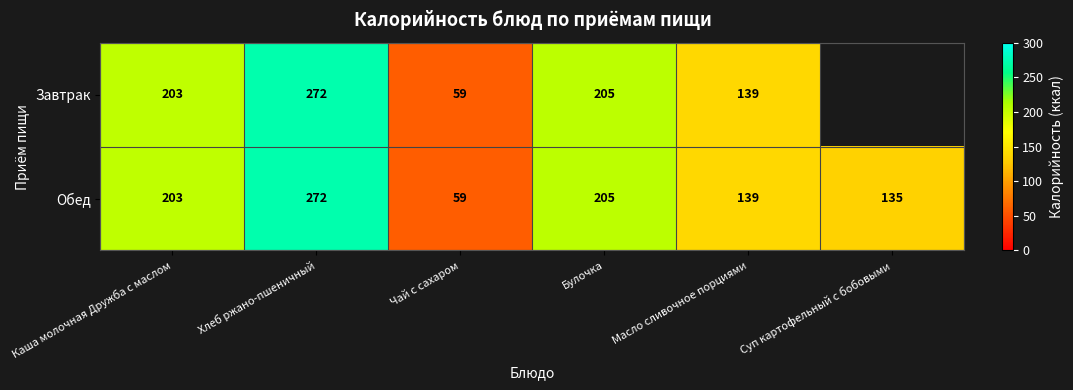

Count the number of categories in the chart.

6